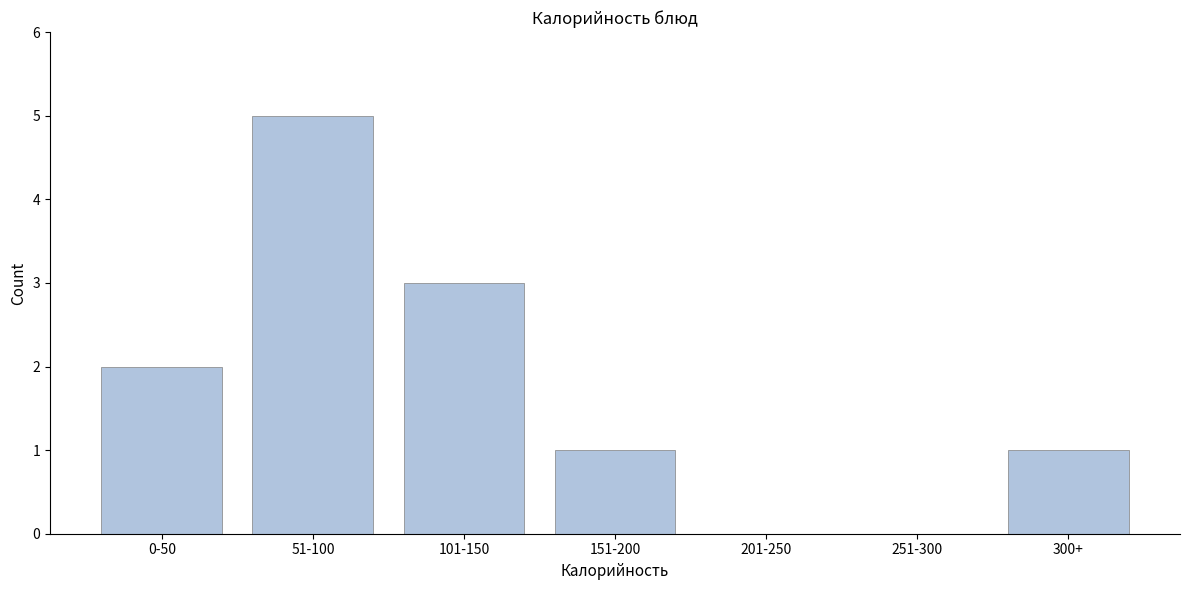

Reading right to left, extract all data points from this chart.

300+=1	251-300=0	201-250=0	151-200=1	101-150=3	51-100=5	0-50=2